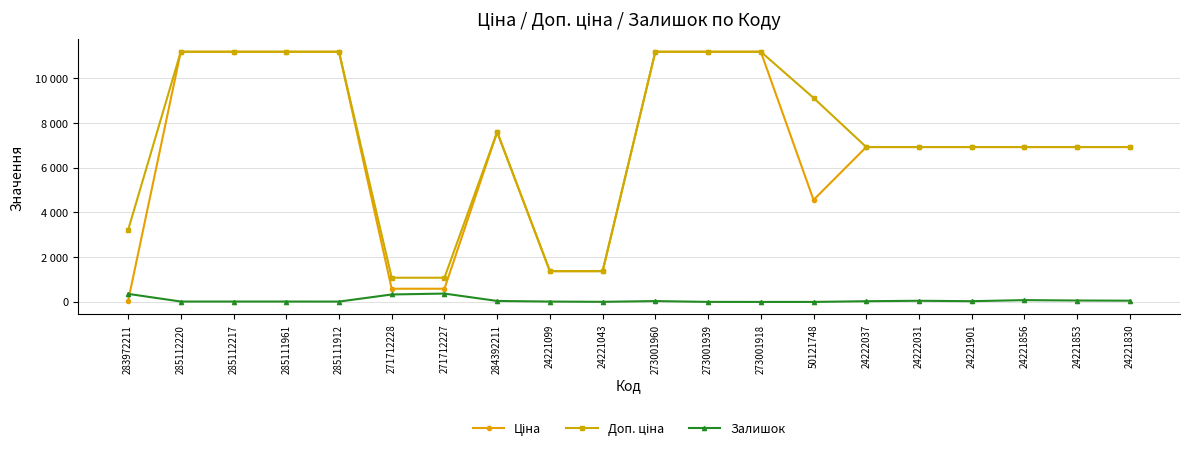

In Ціна, how many points are lower than both neighbors (excluding endpoints)?

1